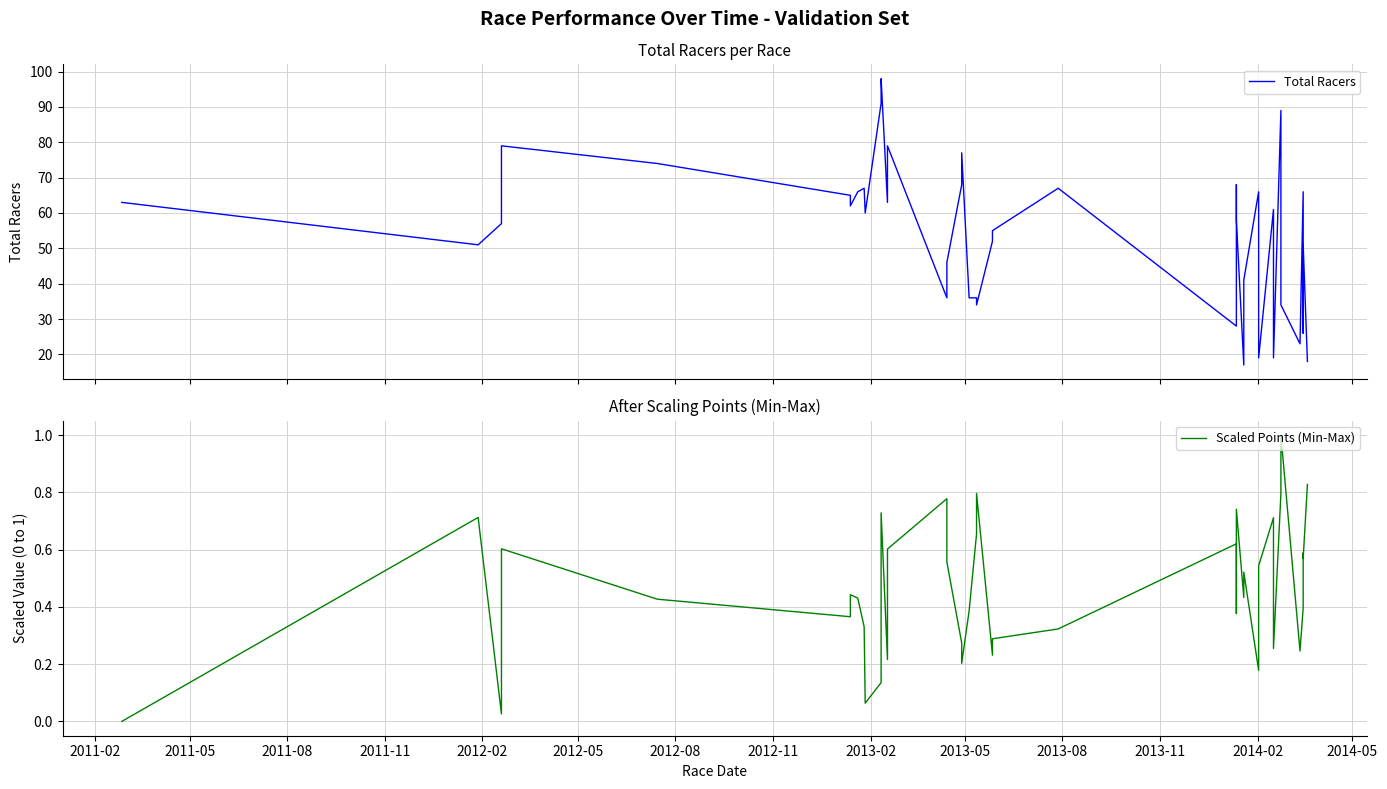

Which series has the widest spread of values?

Total Racers